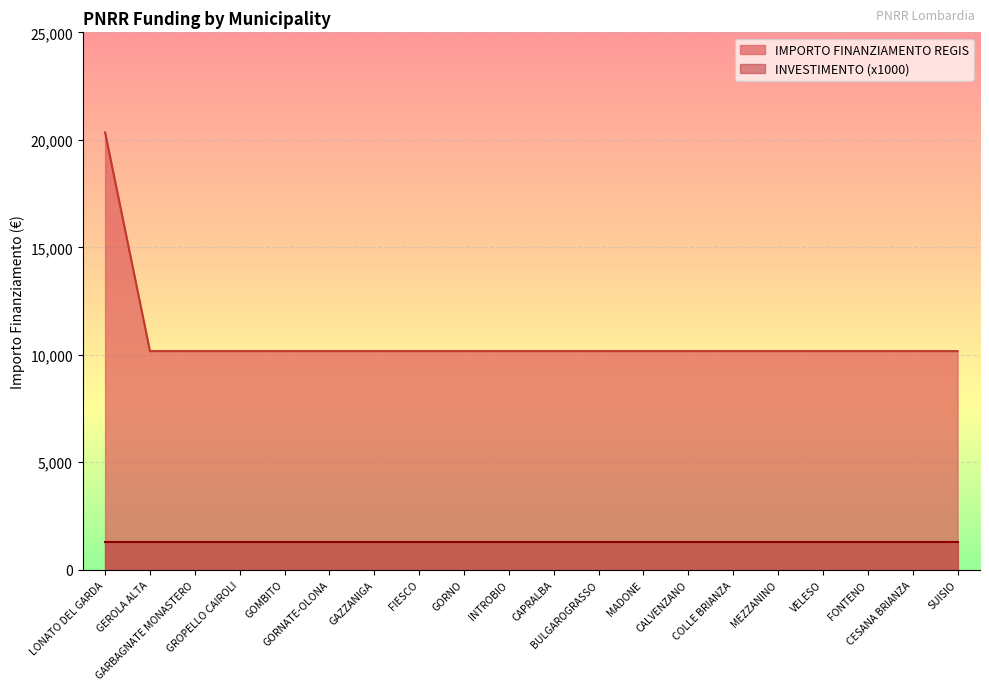

True or false: there are more than 2 points higher than both neighbors.

False